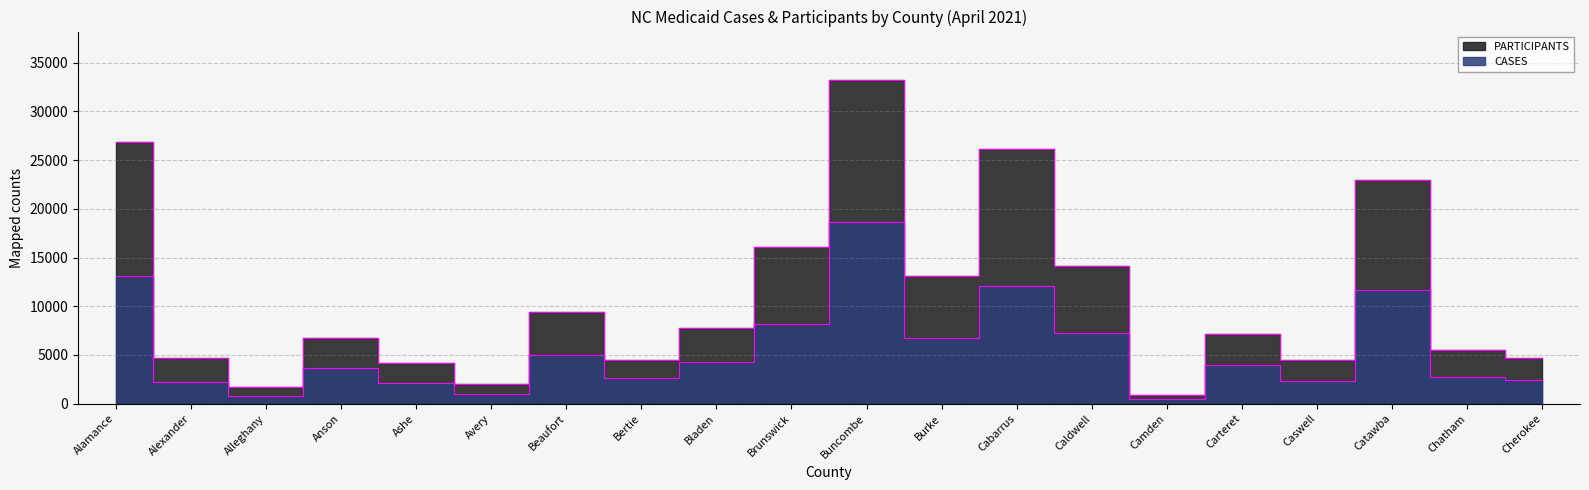

Is the value of CASES at Catawba greater than the value of PARTICIPANTS at Brunswick?

No